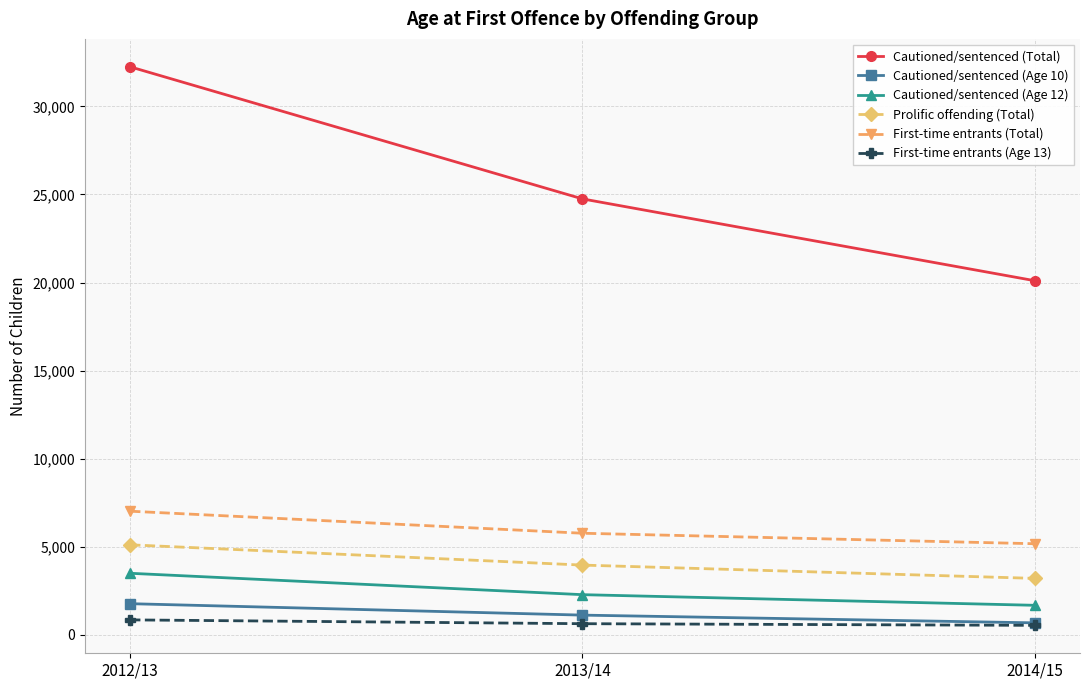

How many First-time entrants (Age 13) values are between 539 and 849?

3